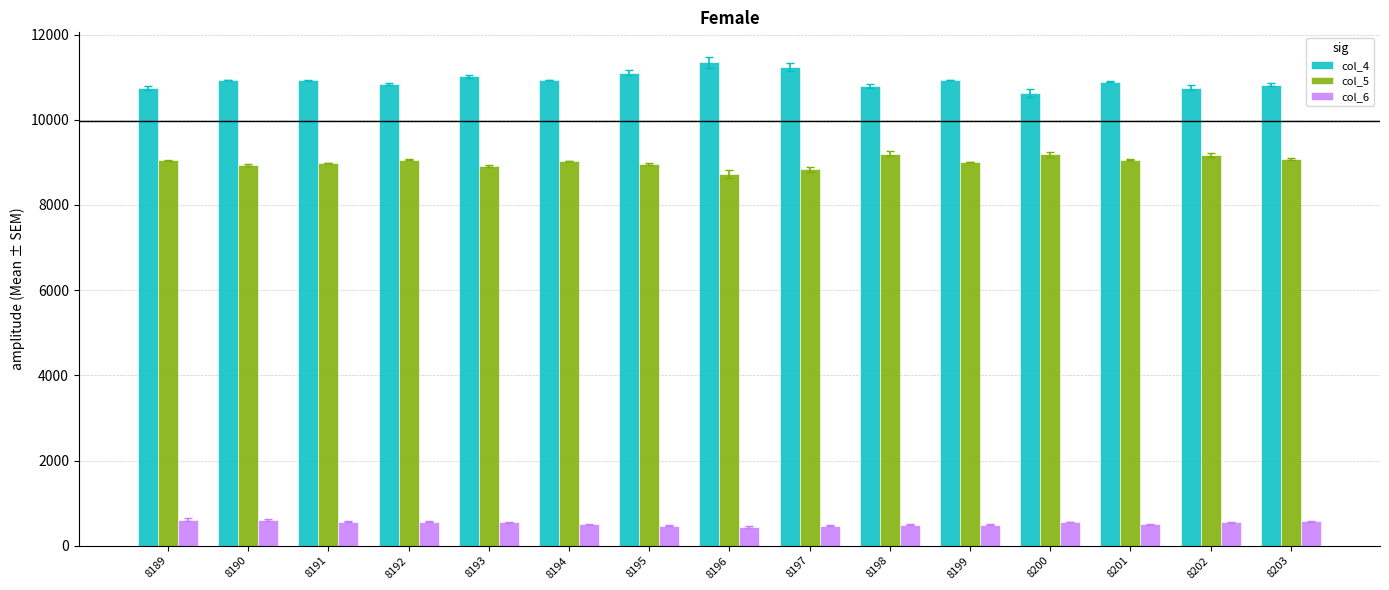

Rank the series at 8202 from highest to lowest value.

col_4, col_5, col_6